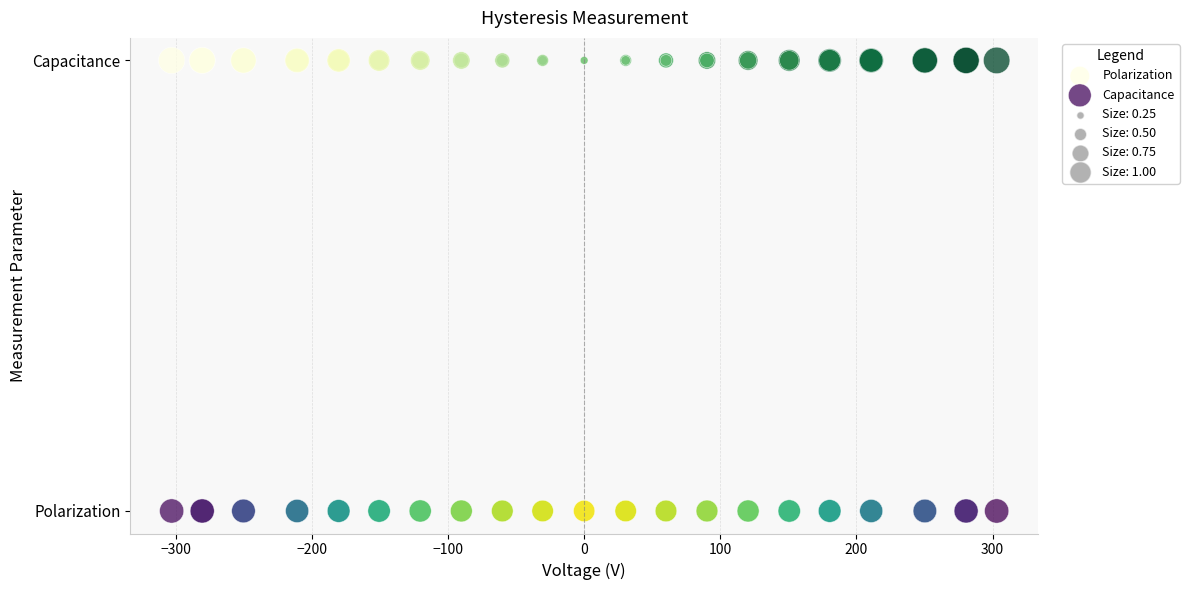

Which series contains the highest Y value?

Polarization